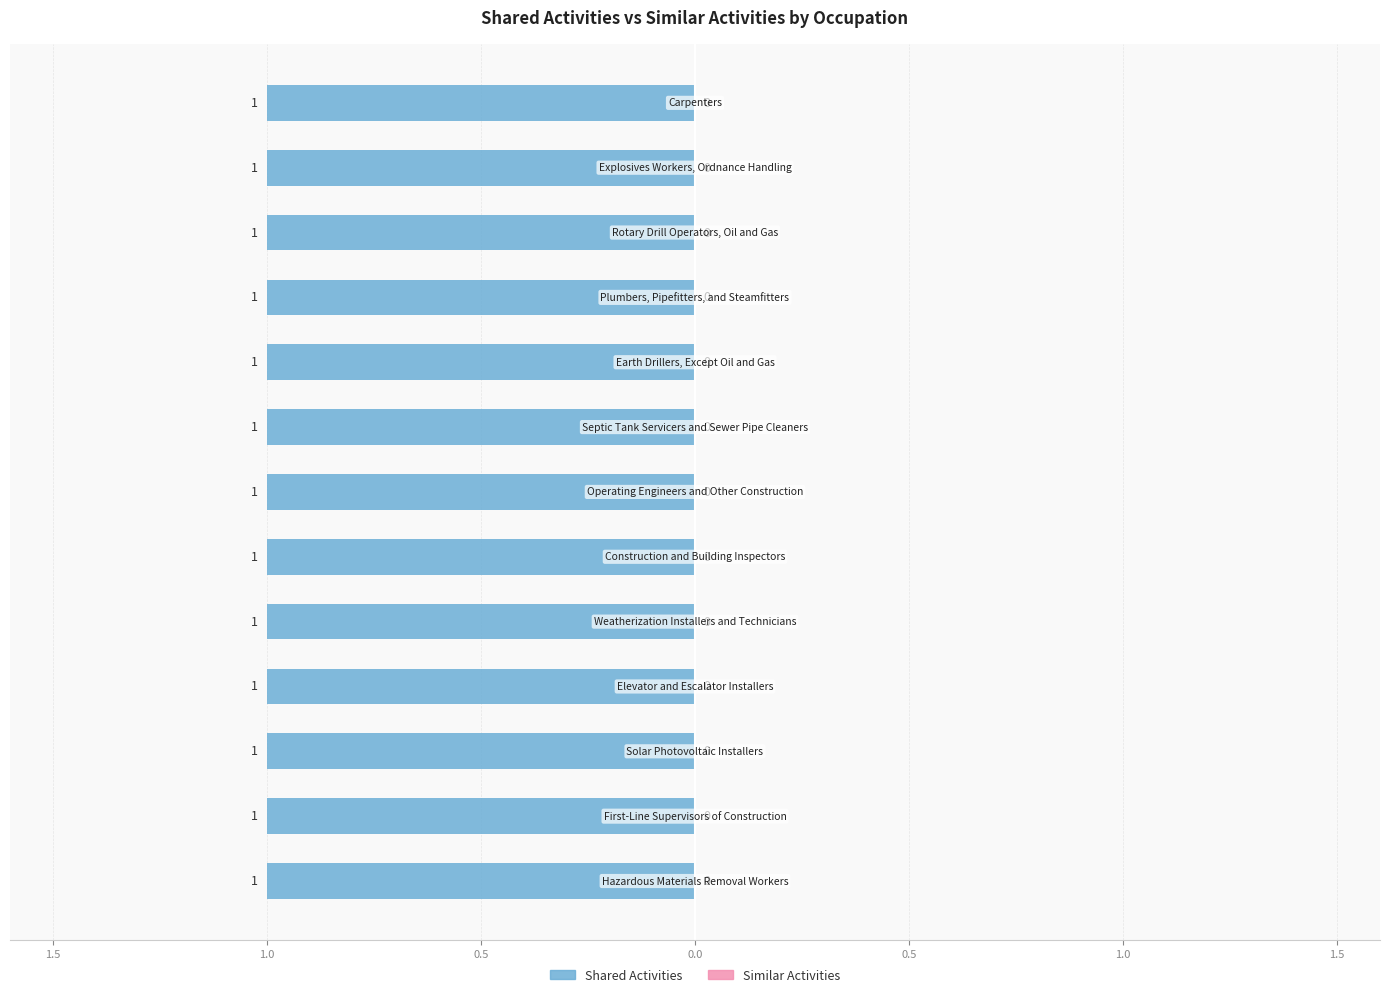

What is the sum of the Shared Activities values at Explosives Workers, Ordnance Handling and Operating Engineers and Other Construction?

2